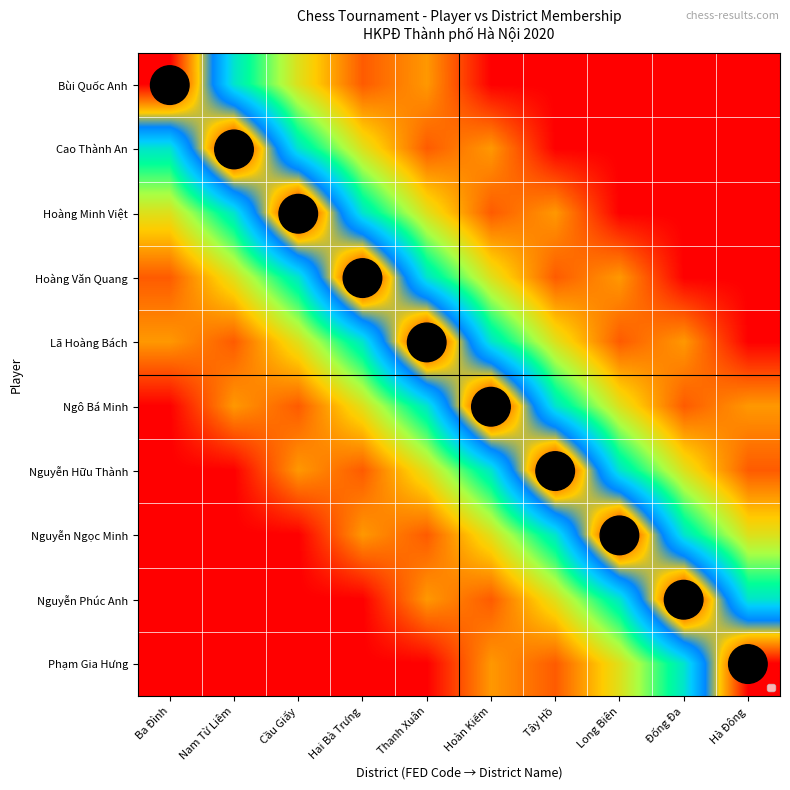

What is the total value across all series at Đống Đa?

7.6